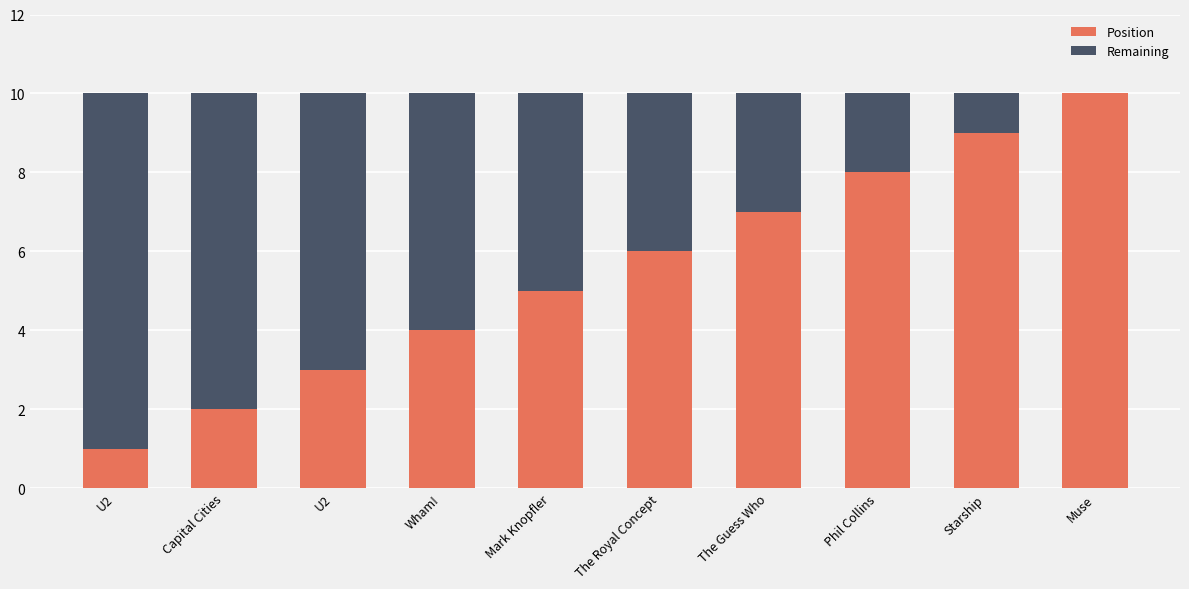

How many series are shown in this chart?

2